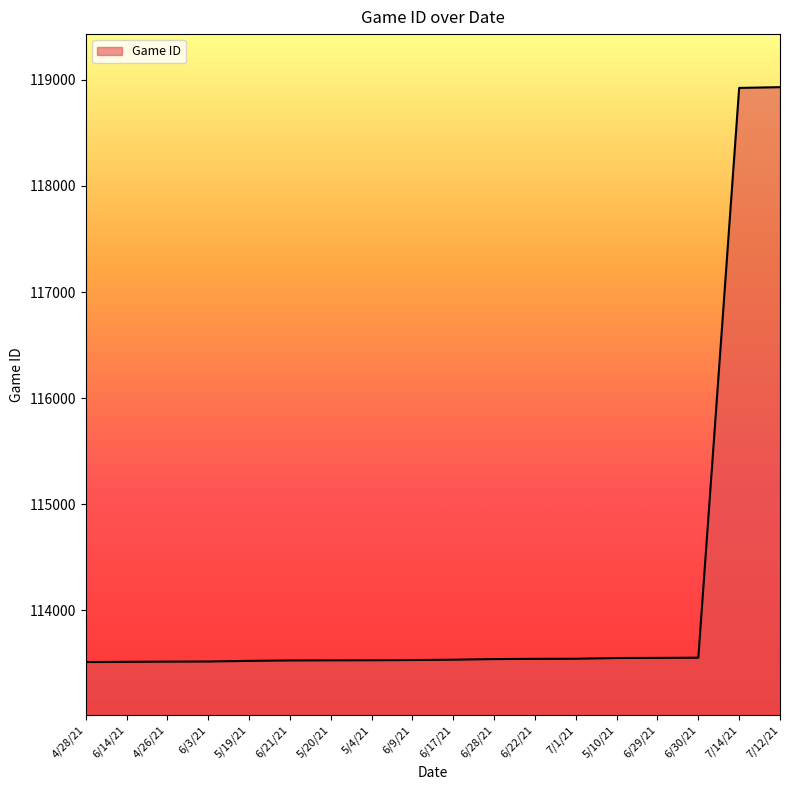

Where is the data nearest to the value 116222?

6/30/21